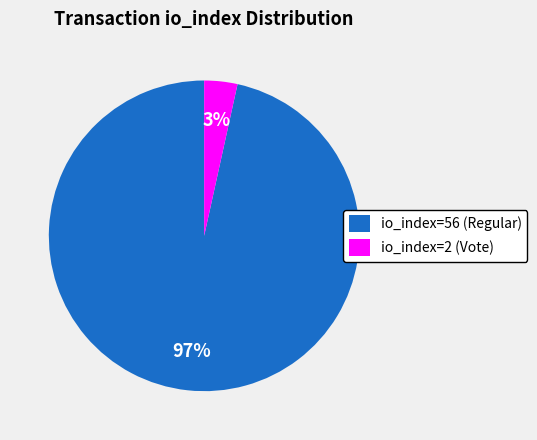

Do io_index=56 (Regular) and io_index=2 (Vote) together represent more than half of the pie?

Yes